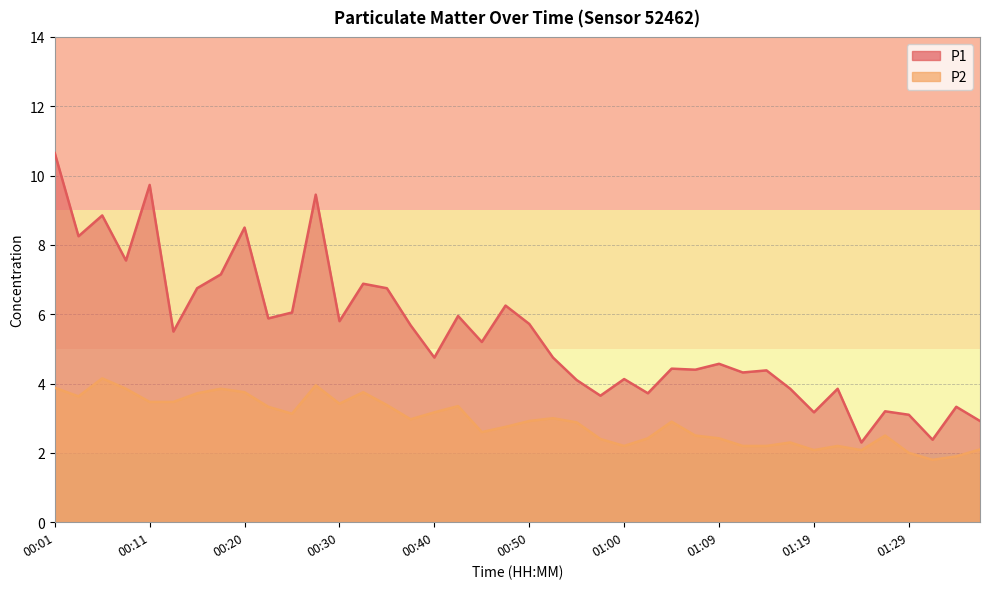

The value of P2 at 00:38 is 5.1. True or false?

False